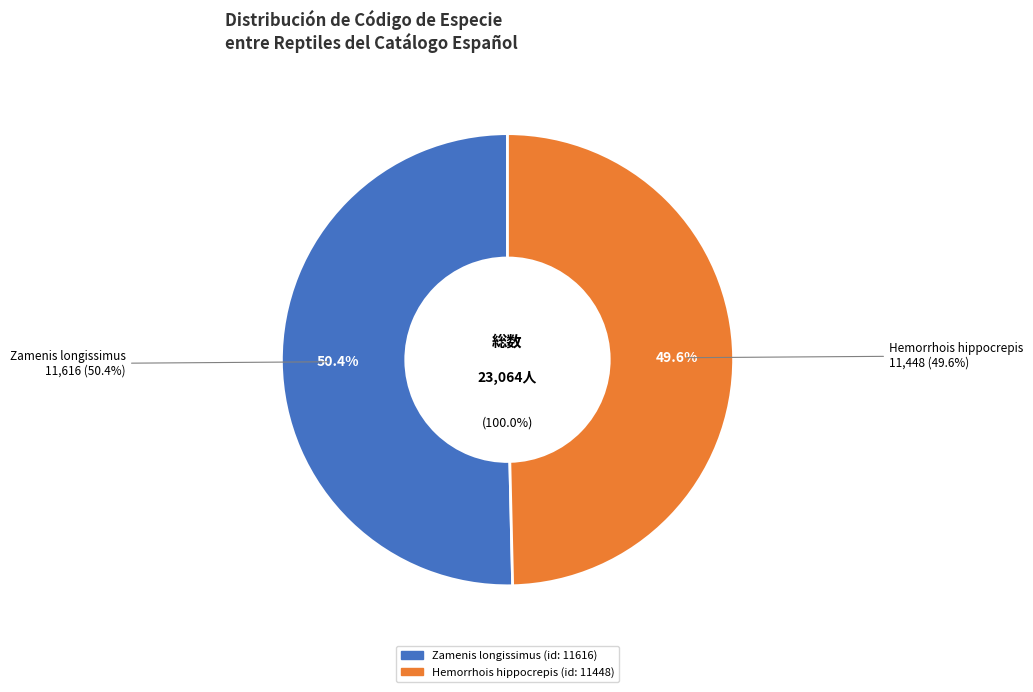

Which category has the biggest portion of the pie?

Zamenis longissimus